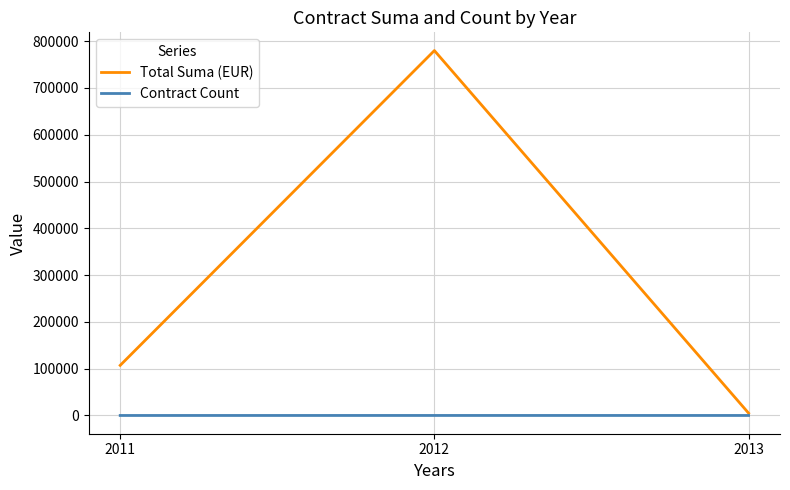

How many distinct data groups are displayed?

2